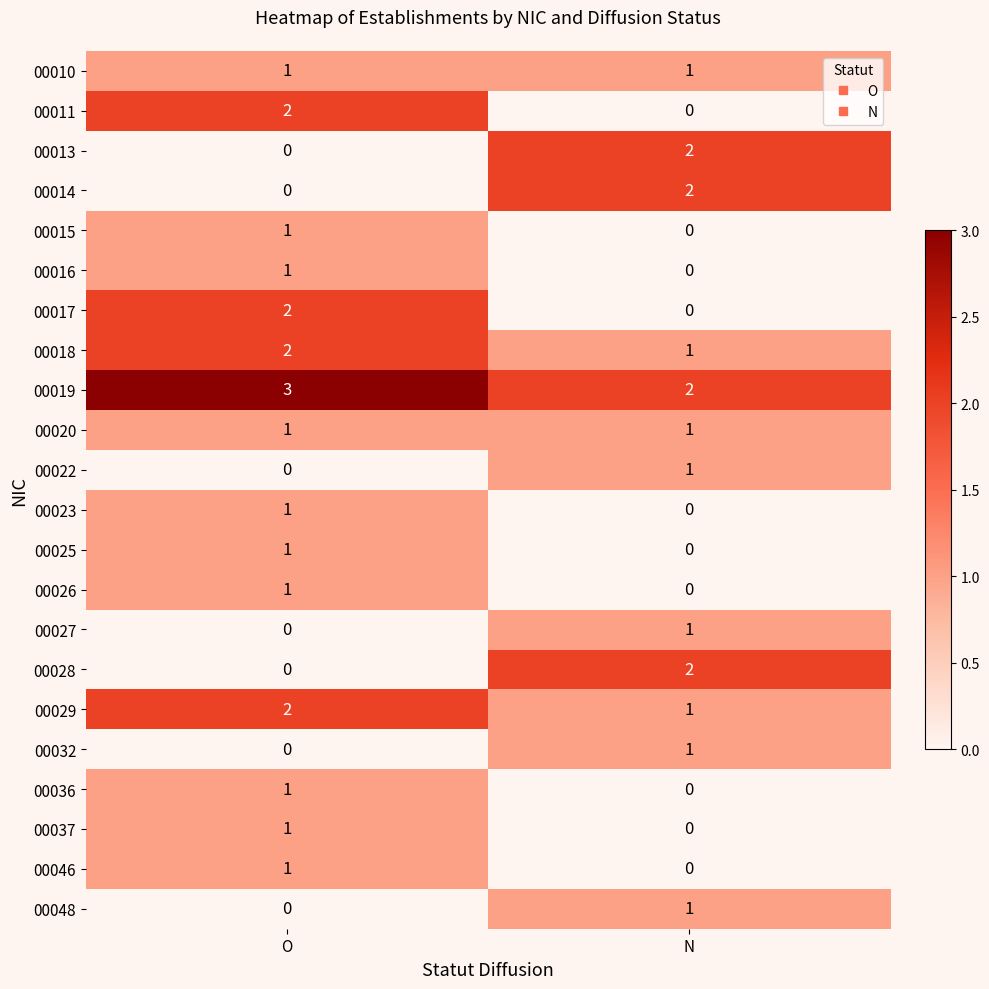

Where is 00046 nearest to the value 0?

N